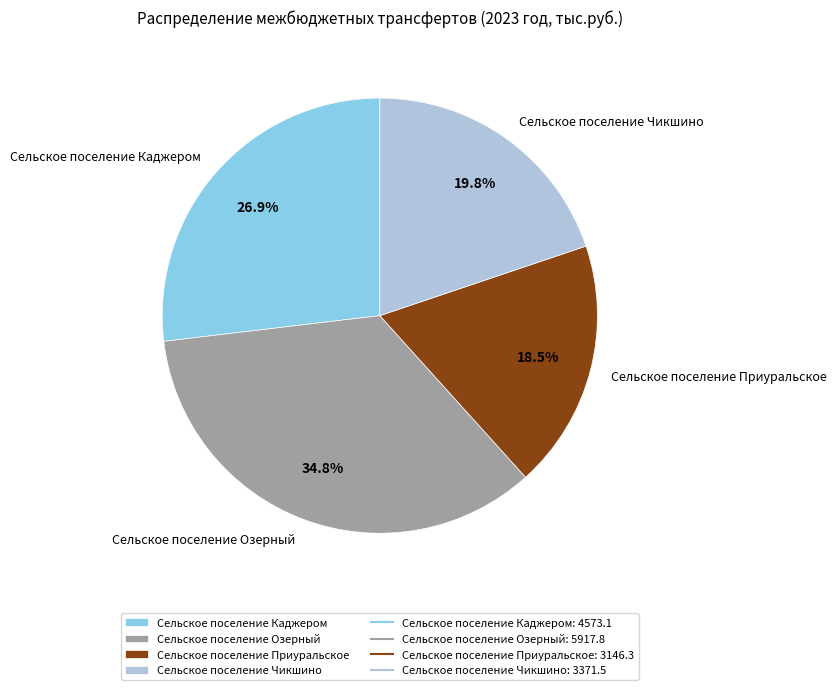

Is there a majority slice in this chart?

No